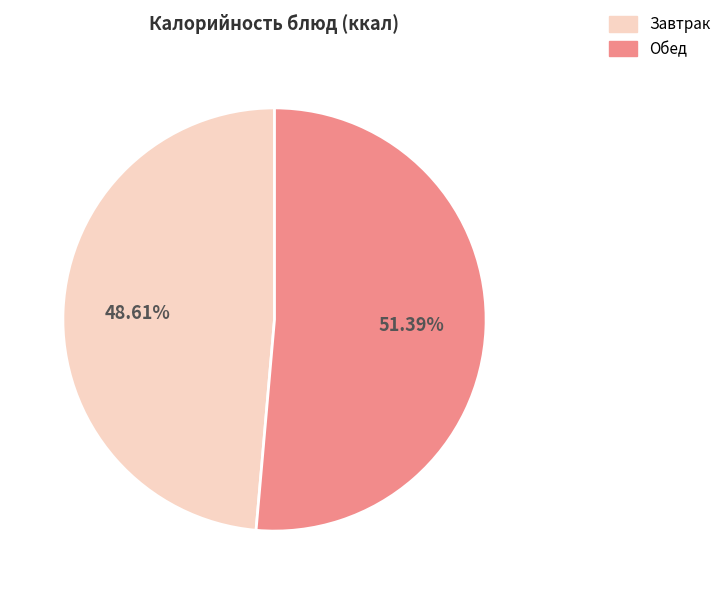

Rank the categories by value from highest to lowest.

Обед, Завтрак